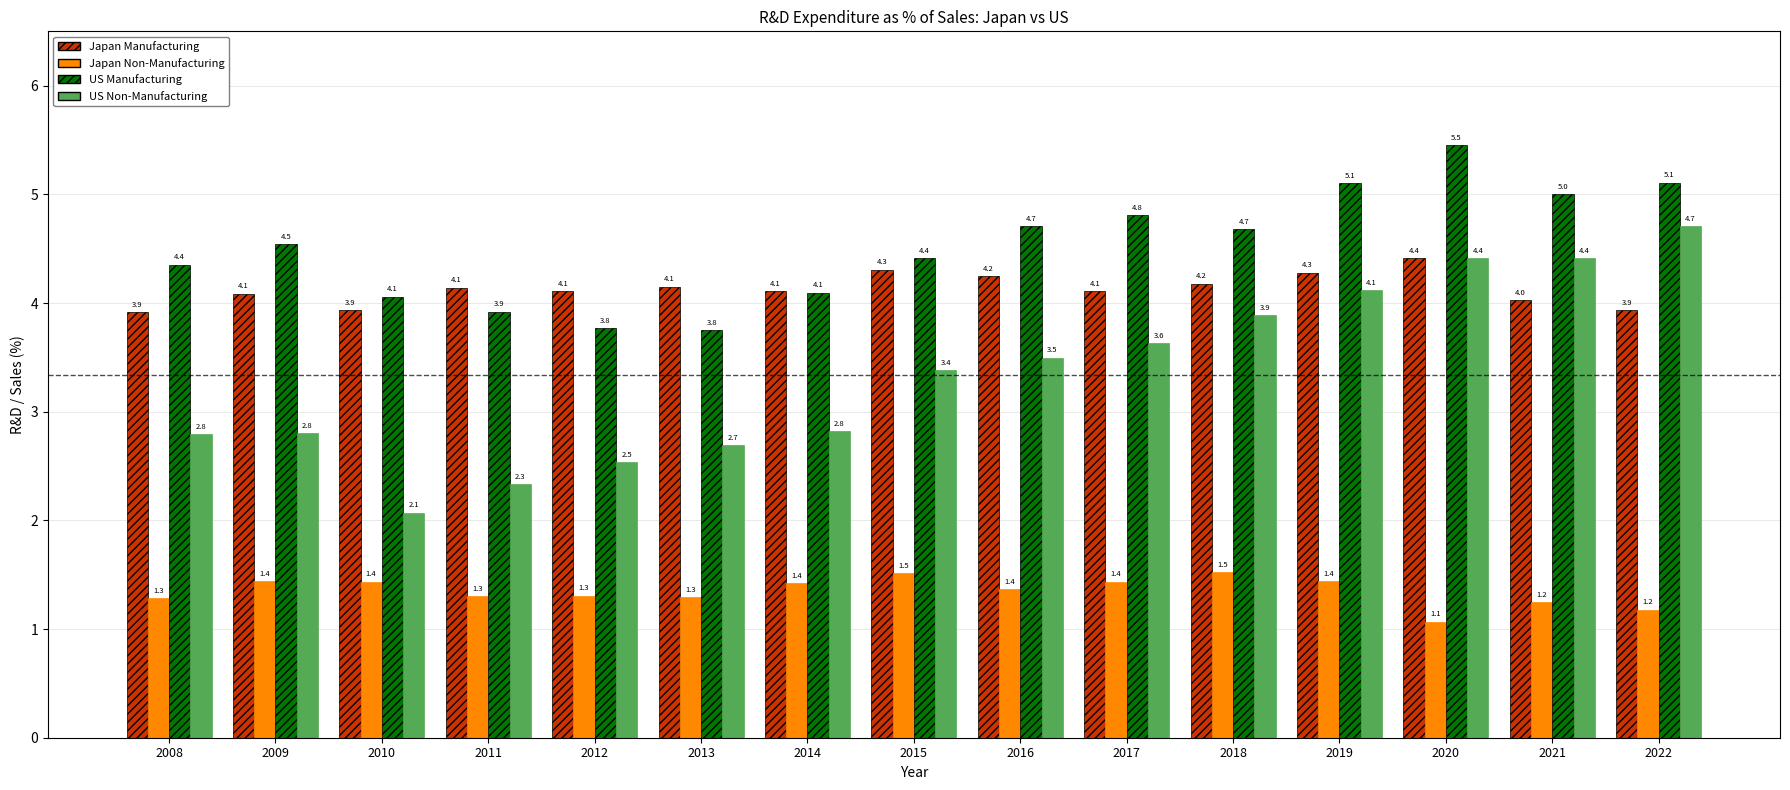

At which category is the sum across all series the highest?

2020